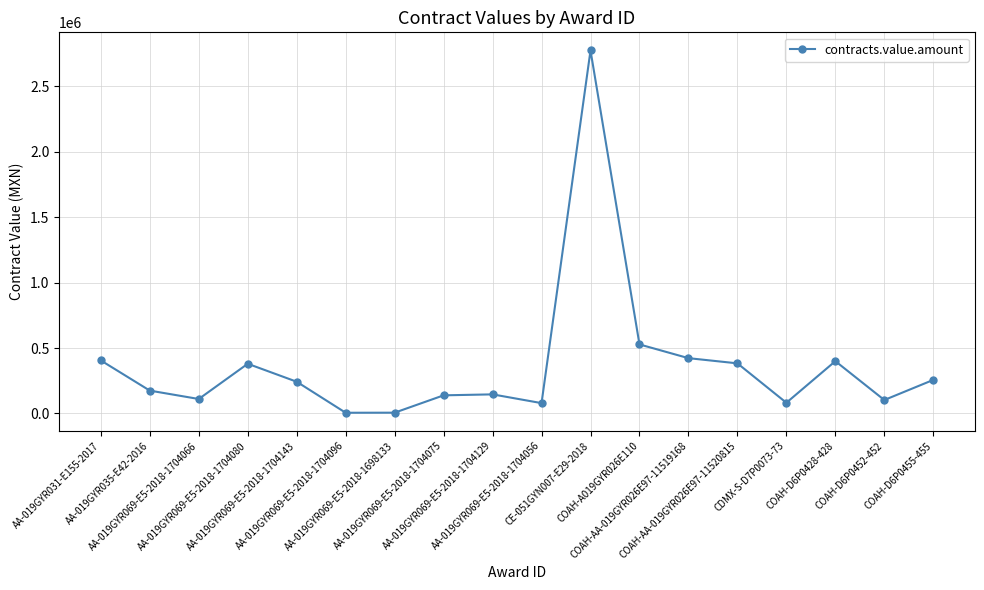

What is the average value?

368827.1